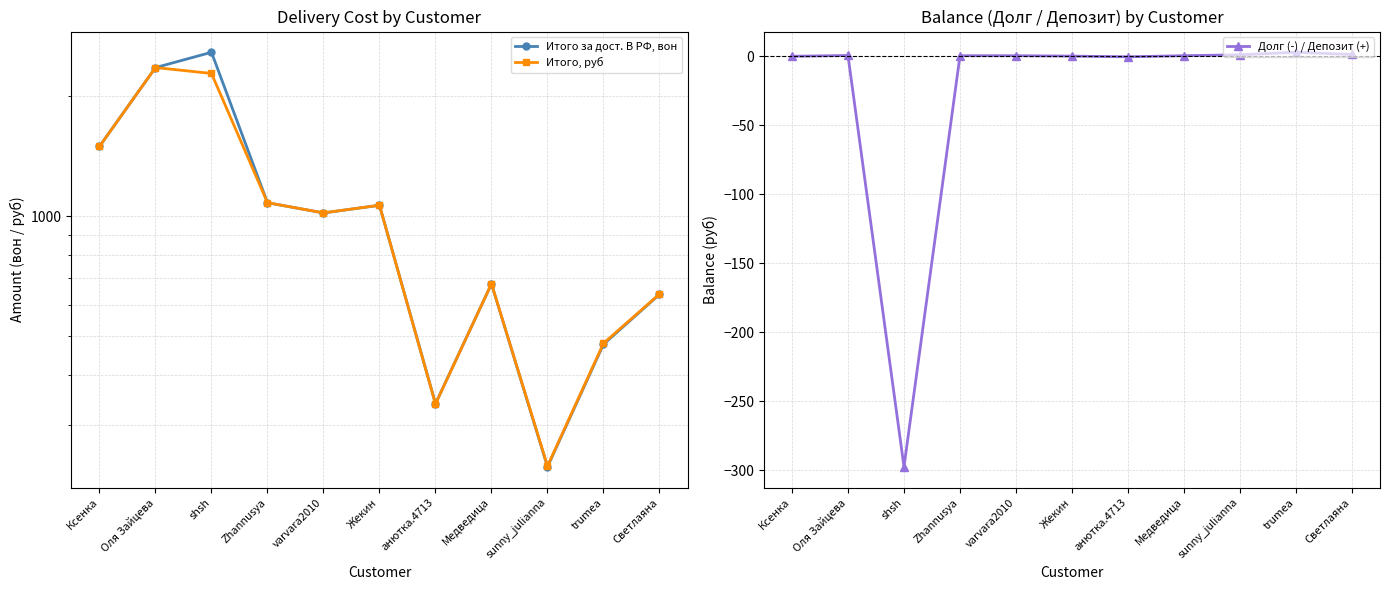

At which category does Итого, руб reach its first local valley?

varvara2010